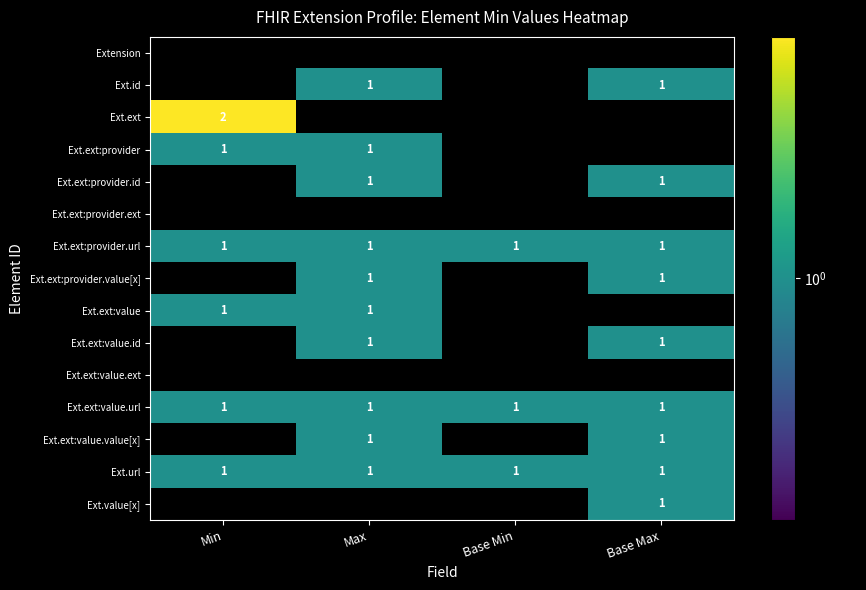

True or false: Ext.url has a value of 1 at Base Min.

True